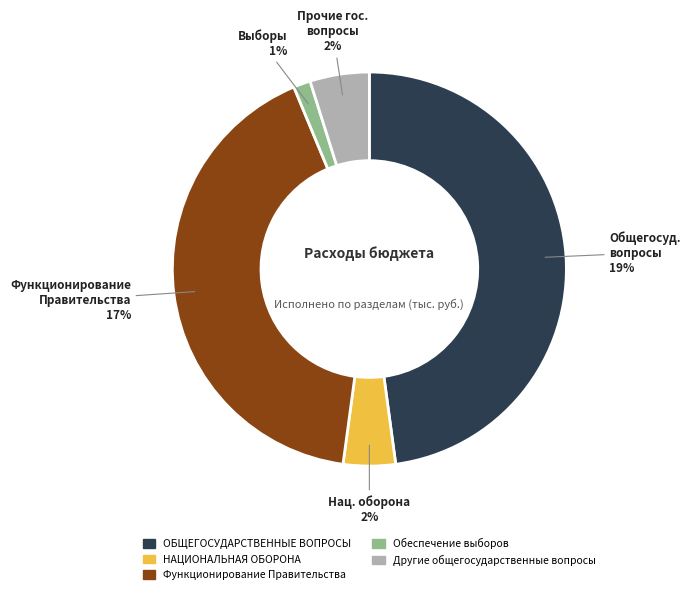

Does ОБЩЕГОСУДАРСТВЕННЫЕ ВОПРОСЫ represent more than half of the total?

No